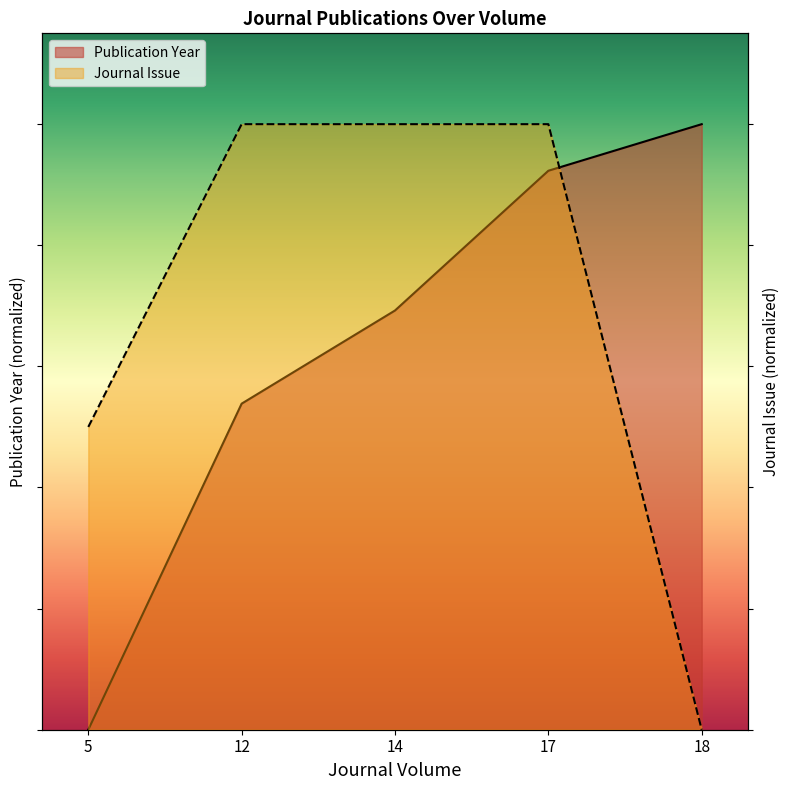

What is the greatest value displayed?

1.0